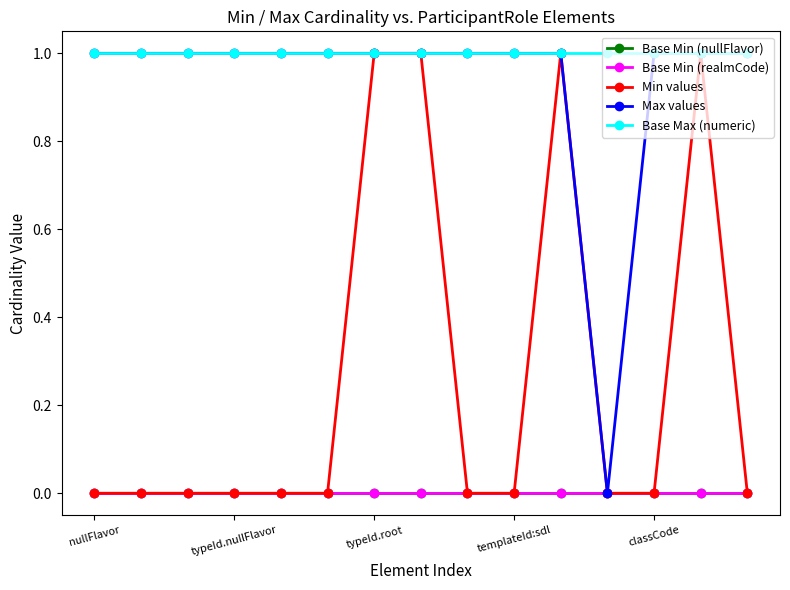

What is the average value of the Base Max (numeric) series?

1